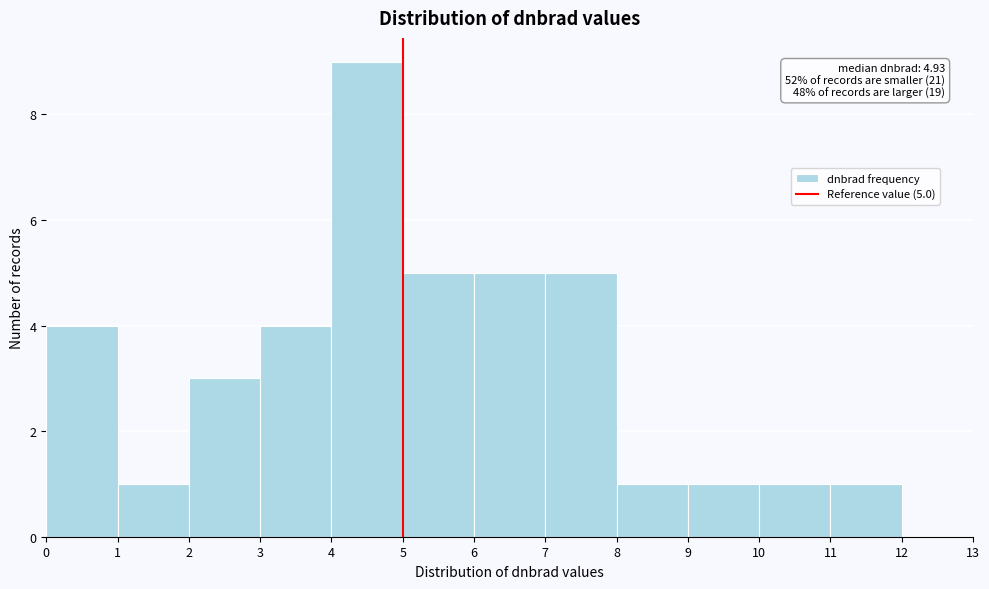

Over which range of the x-axis is the bar tallest?

4 to 5